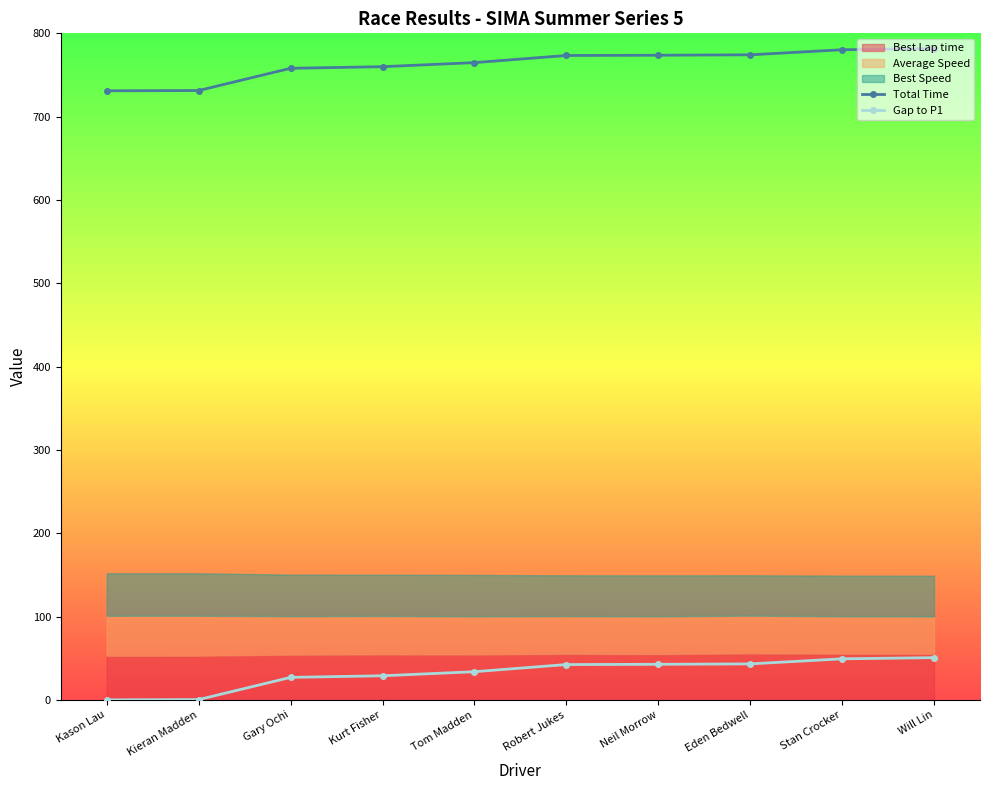

Between Kieran Madden and Neil Morrow, which is larger?

Neil Morrow